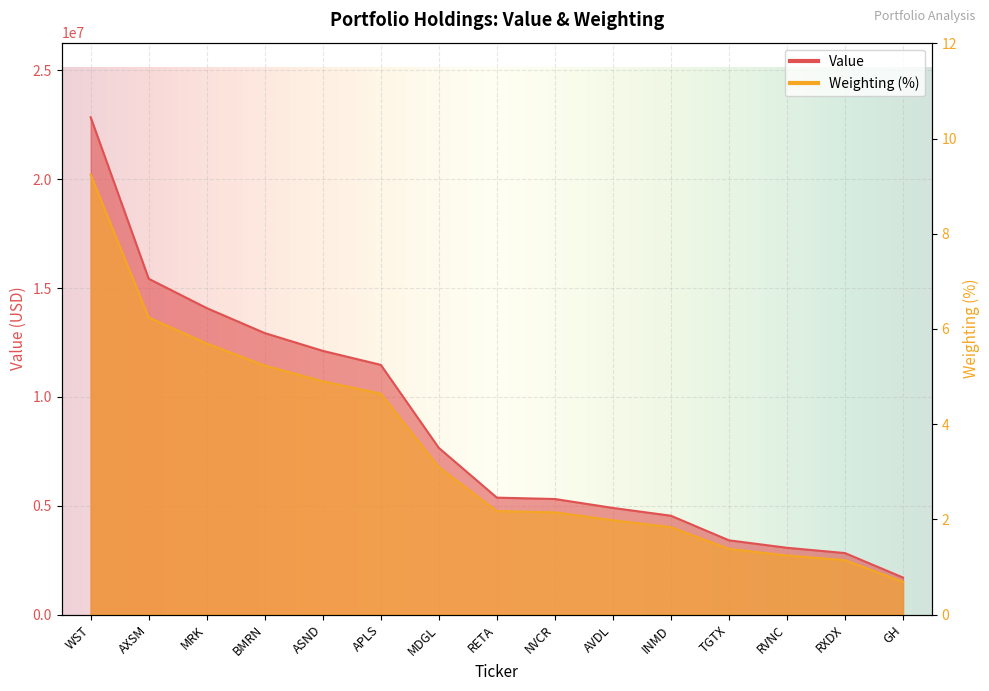

At AVDL, list the series in order from smallest to largest.

Weighting, Value